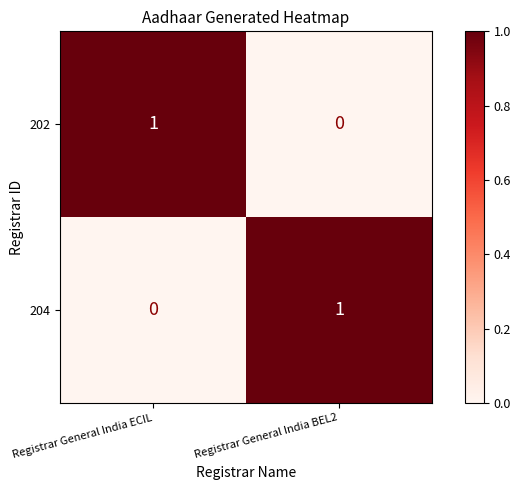

At which label does 204 reach its peak?

Registrar General India BEL2